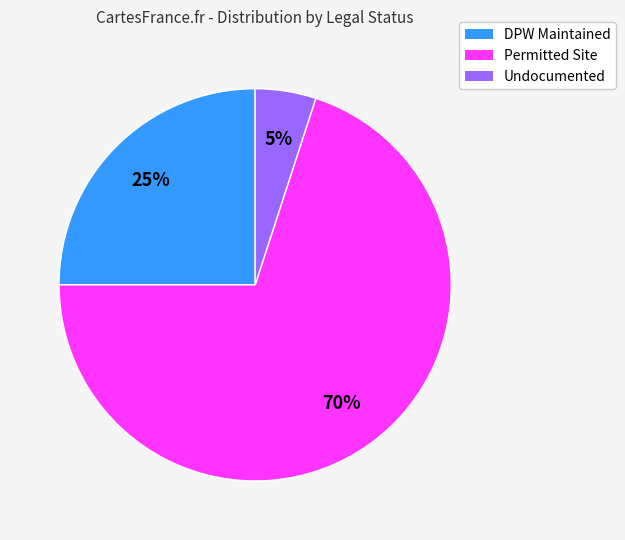

Is it true that DPW Maintained is 15% of the pie?

False